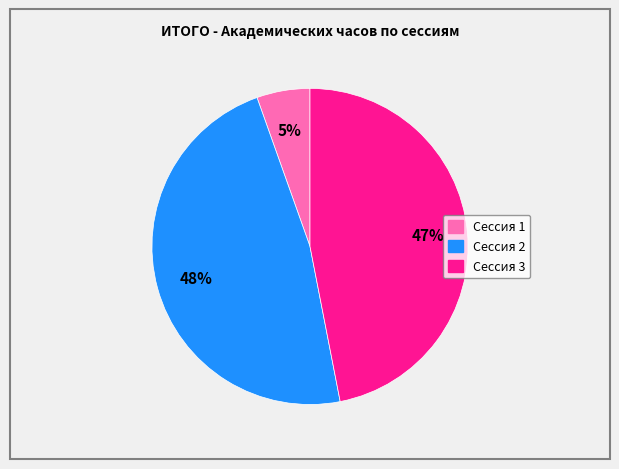

Do Сессия 1 and Сессия 3 together represent more than half of the pie?

Yes